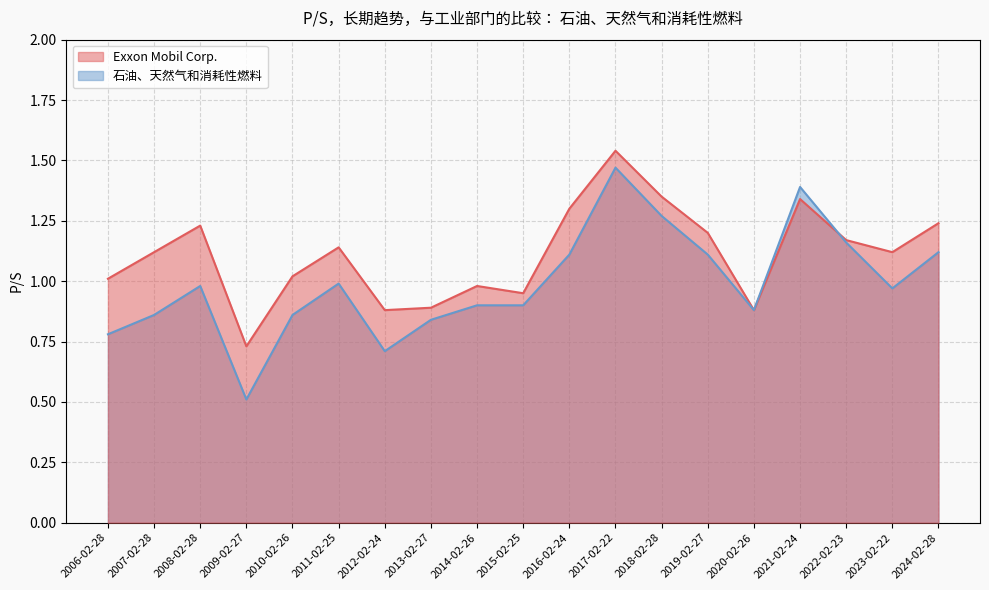

Reading left to right, list all the values displayed in this chart.

Exxon Mobil Corp.: 2006-02-28=1.0	2007-02-28=1.1	2008-02-28=1.2	2009-02-27=0.7	2010-02-26=1.0	2011-02-25=1.1	2012-02-24=0.9	2013-02-27=0.9	2014-02-26=1.0	2015-02-25=0.9	2016-02-24=1.3	2017-02-22=1.5	2018-02-28=1.4	2019-02-27=1.2	2020-02-26=0.9	2021-02-24=1.3	2022-02-23=1.2	2023-02-22=1.1	2024-02-28=1.2
石油、天然气和消耗性燃料: 2006-02-28=0.8	2007-02-28=0.9	2008-02-28=1.0	2009-02-27=0.5	2010-02-26=0.9	2011-02-25=1.0	2012-02-24=0.7	2013-02-27=0.8	2014-02-26=0.9	2015-02-25=0.9	2016-02-24=1.1	2017-02-22=1.5	2018-02-28=1.3	2019-02-27=1.1	2020-02-26=0.9	2021-02-24=1.4	2022-02-23=1.2	2023-02-22=1.0	2024-02-28=1.1